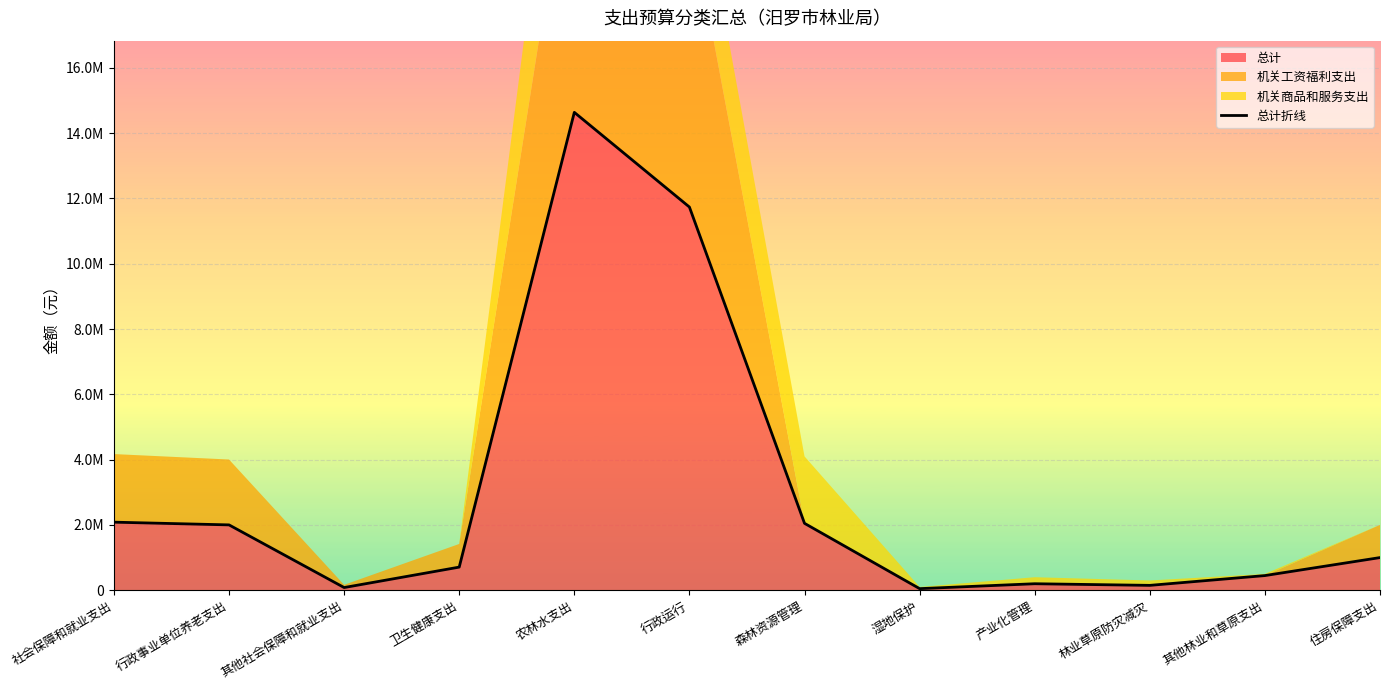

Where is the data nearest to the value 7342994?

行政运行